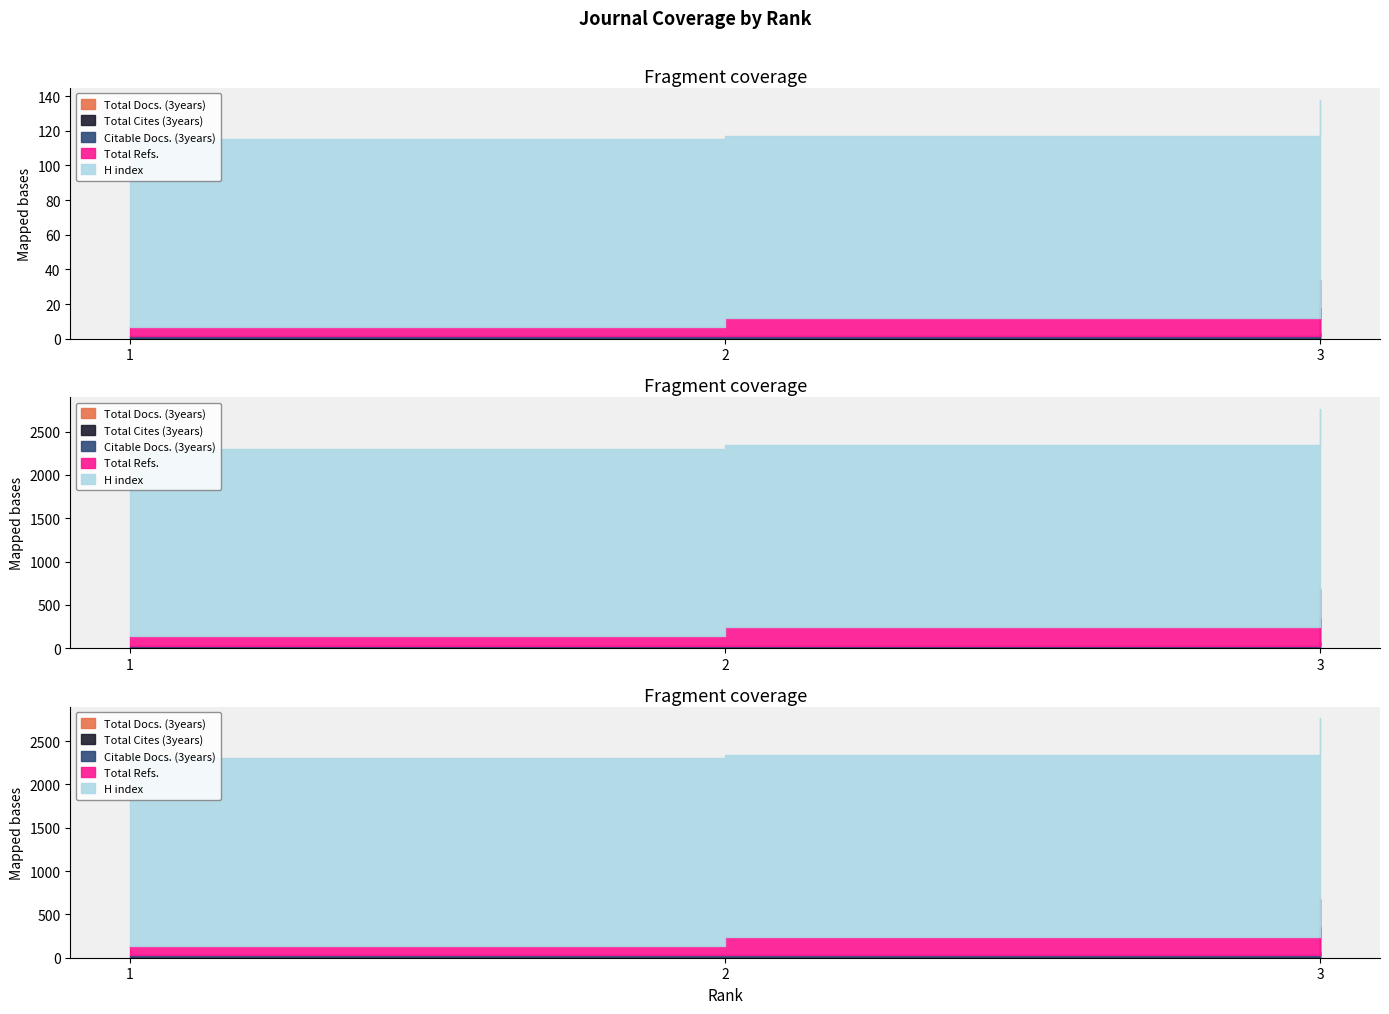

Reading left to right, list all the values displayed in this chart.

Total Docs. (3years): 1=0	2=0	3=0
Total Cites (3years): 1=0	2=0	3=3
Citable Docs. (3years): 1=0	2=0	3=13
Total Refs.: 1=4	2=9	3=15
H index: 1=106	2=103	3=102